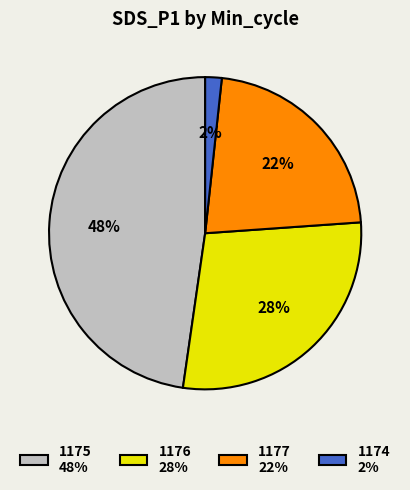

What percentage is the 1175 48% slice, to the nearest percent?

48%